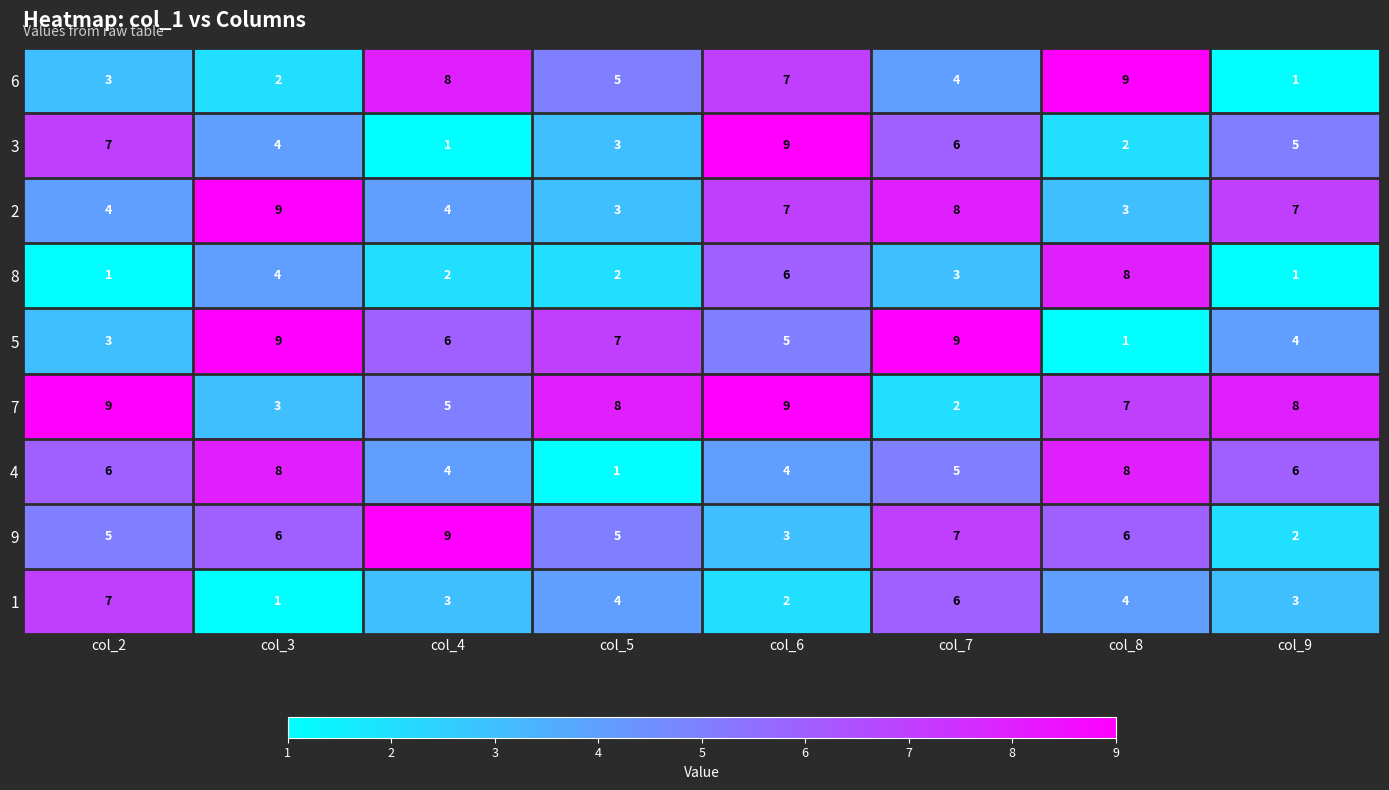

How many values in the 5 series are below 6?

4